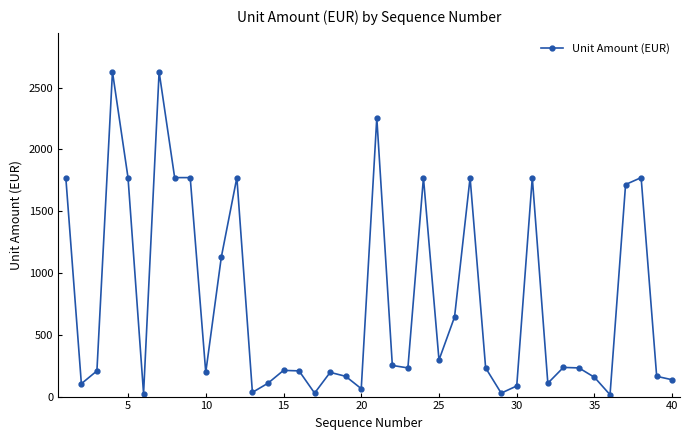

What is the greatest value displayed?

2628